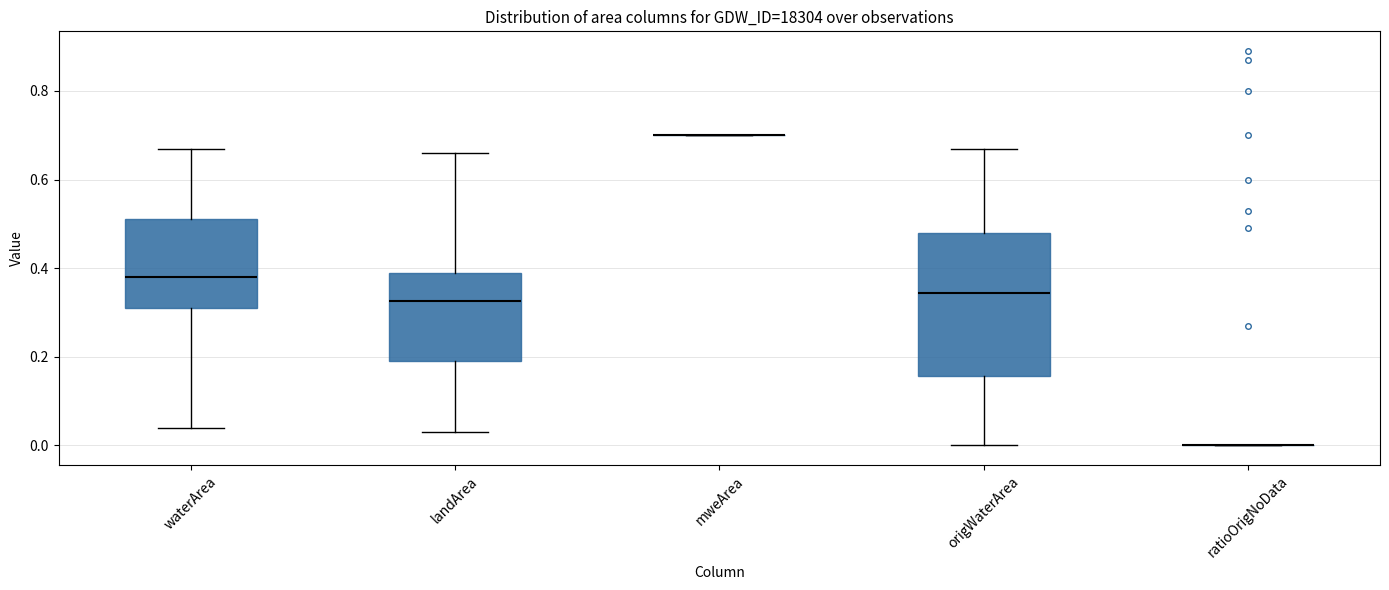

Reading left to right, read every box against the y-axis: the position of its median line, the range the box covers, and the ends of its whiskers. The values are not printed on the chart, so give them approximately, as read against the axis.

waterArea: median 0.38, box 0.32 to 0.52, whiskers 0.04 to 0.68
landArea: median 0.32, box 0.20 to 0.40, whiskers 0.04 to 0.66
mweArea: box collapsed to a line at 0.70, whiskers 0.70 to 0.70
origWaterArea: median 0.34, box 0.16 to 0.48, whiskers 0.00 to 0.68
ratioOrigNoData: box collapsed to a line at 0.00, whiskers 0.00 to 0.00